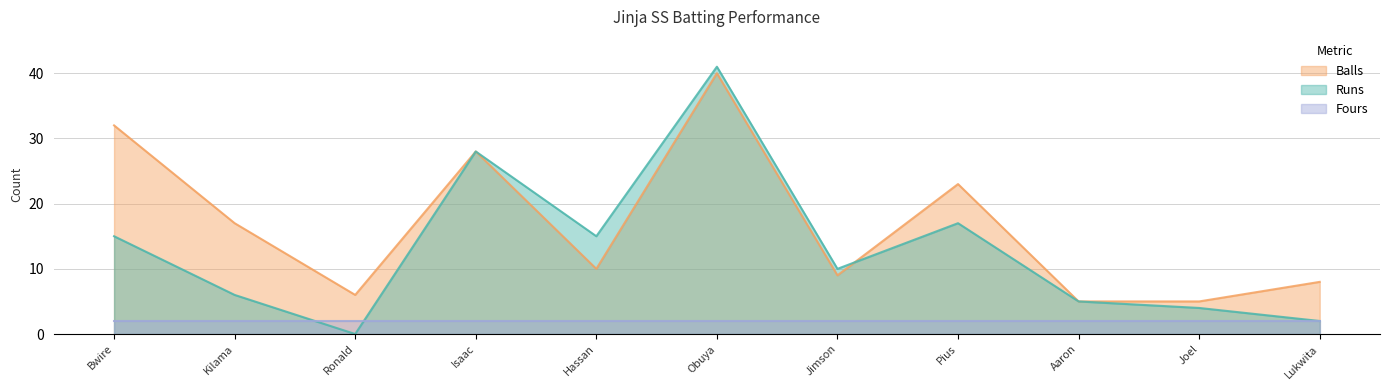

What is the difference between the Runs values at Lukwita and Bwire?

13